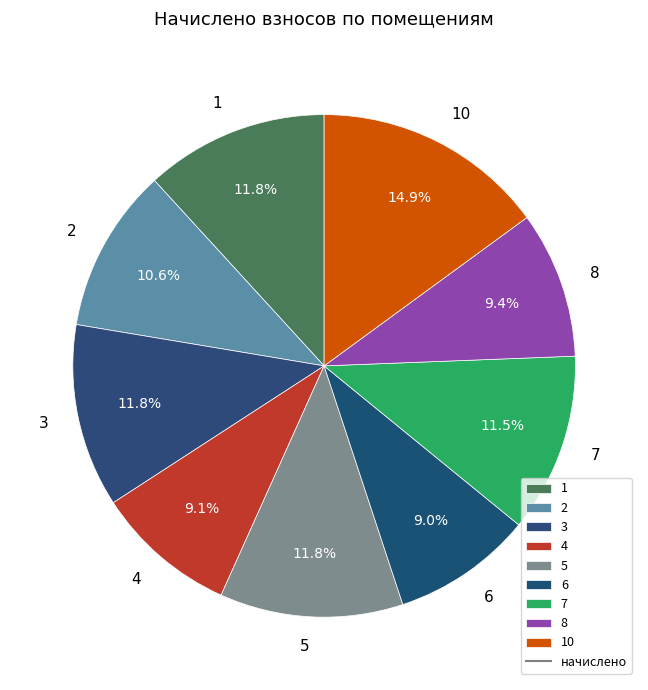

Does any single category account for the majority?

No